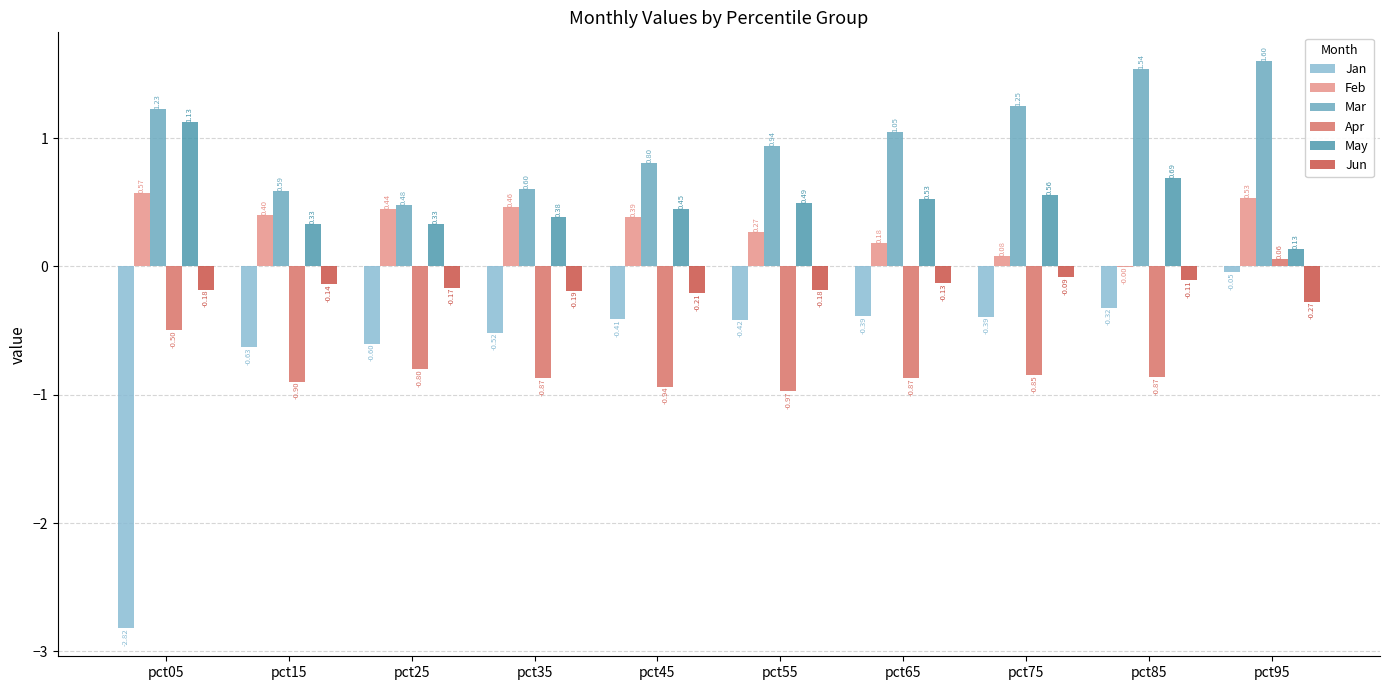

Is it true that May equals 0.5 at pct55?

True